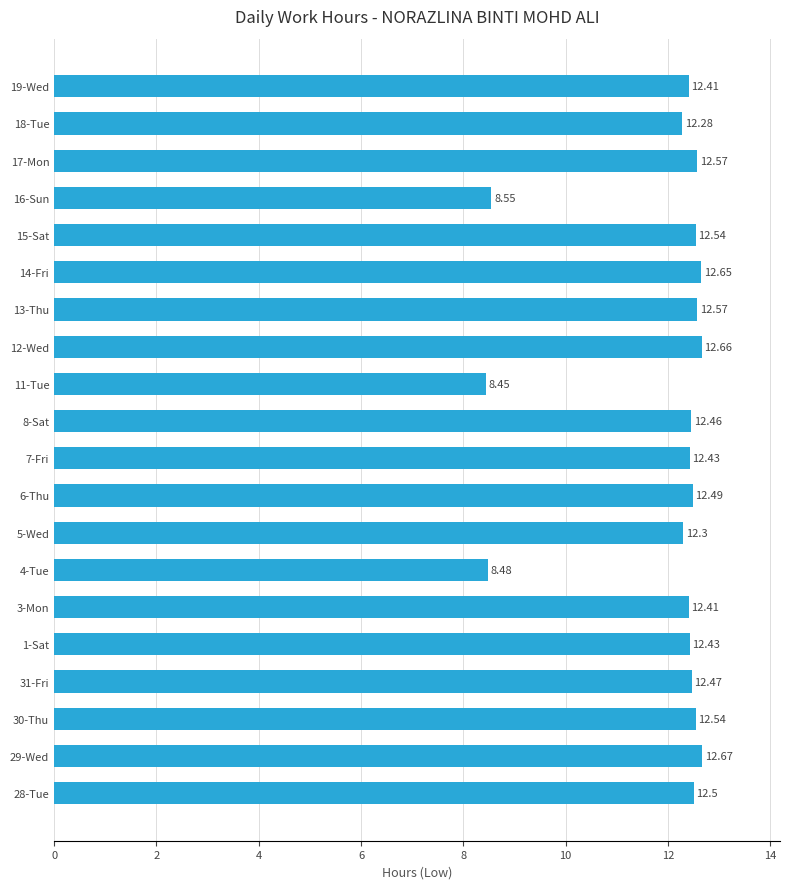

What is the change in value from 30-Thu to 18-Tue?

-0.3